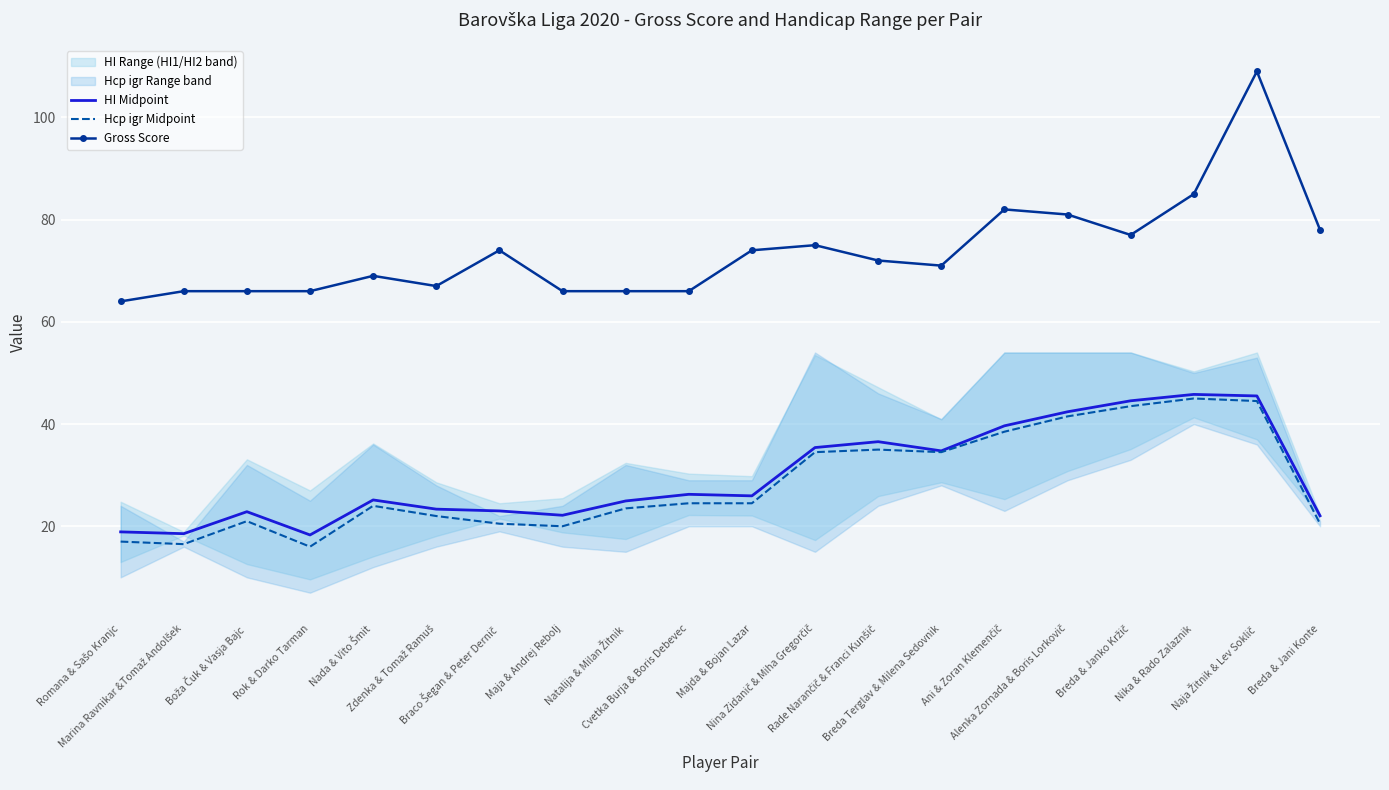

What is the difference between the highest and lowest values at Breda & Janko Kržič?

33.5